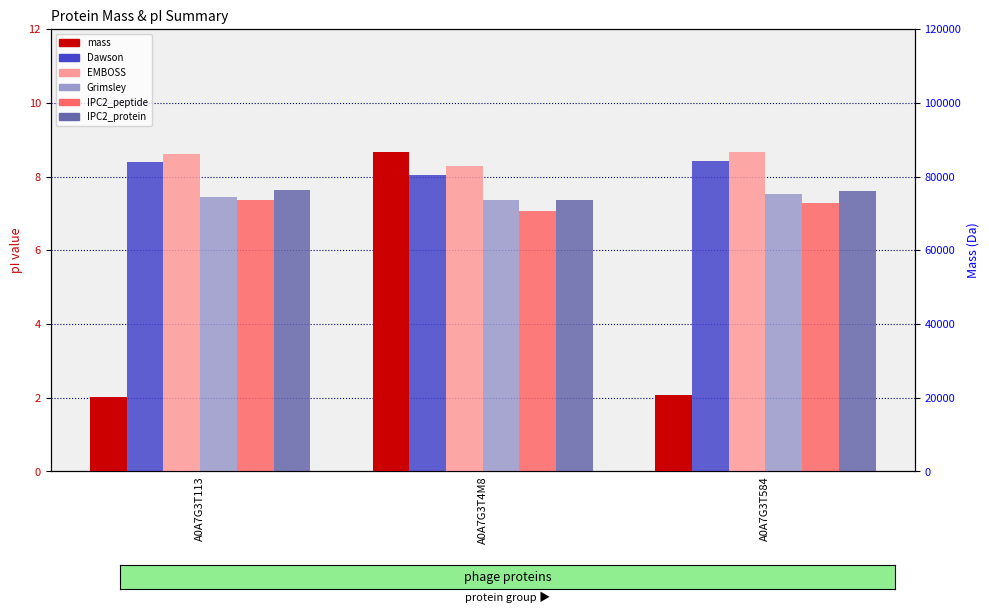

Which series has the widest spread of values?

mass